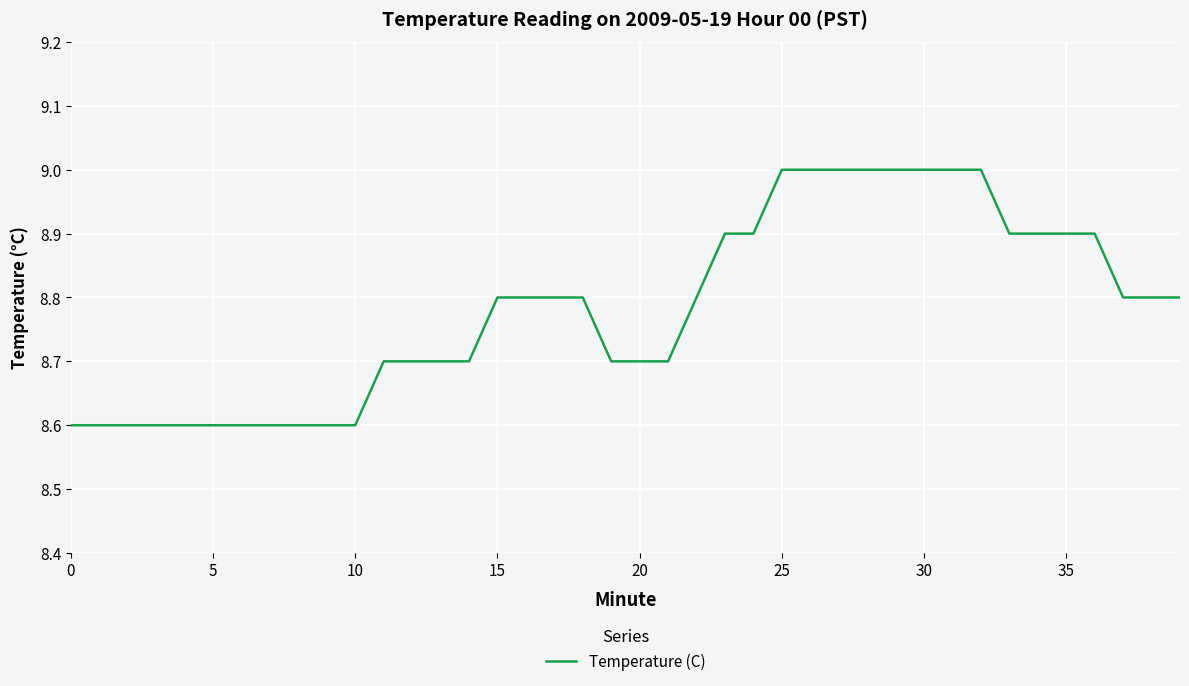

What is the greatest value displayed?

9.0